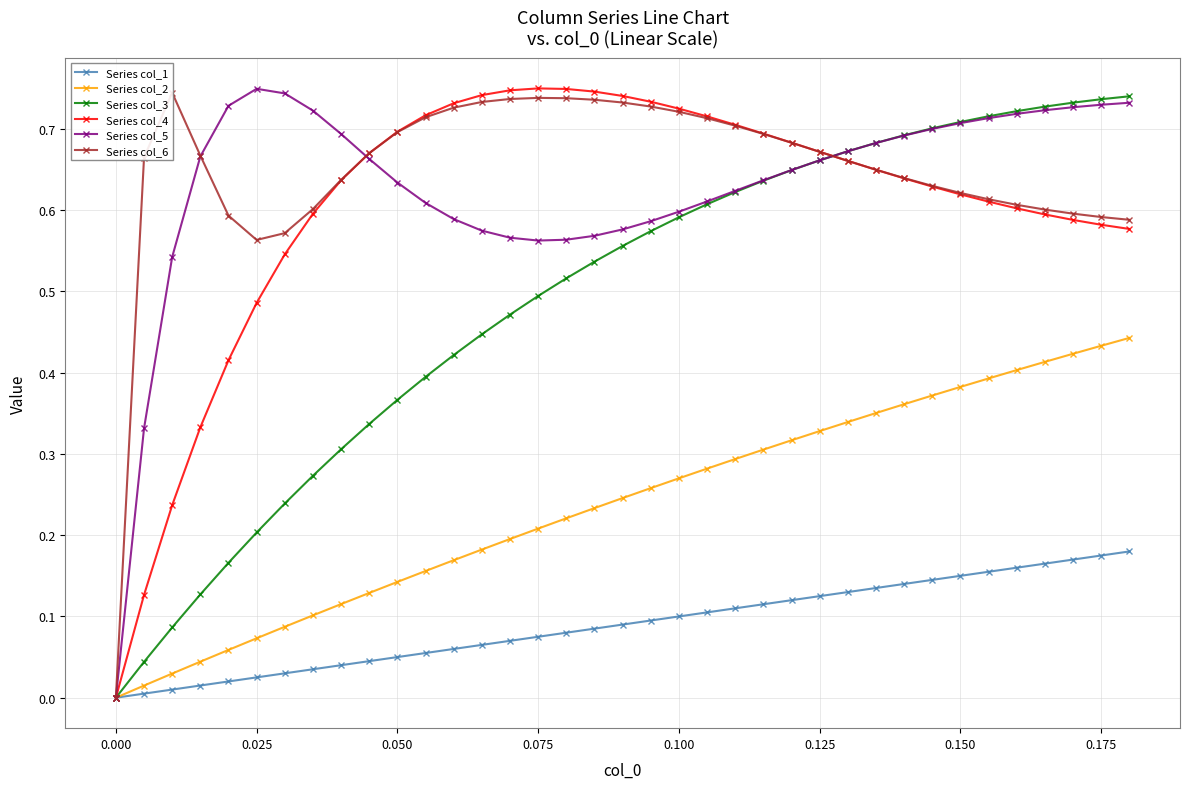

How many positive values does the Series col_2 series have?

36